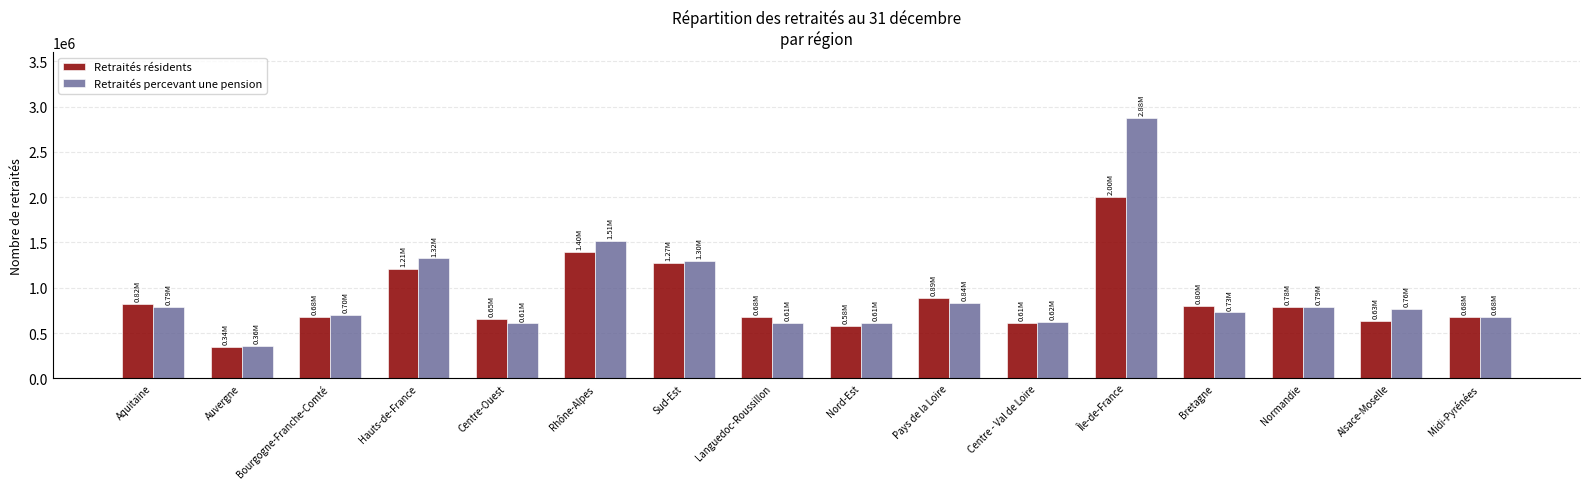

The Retraités résidents series shows 302695 at Languedoc-Roussillon. True or false?

False